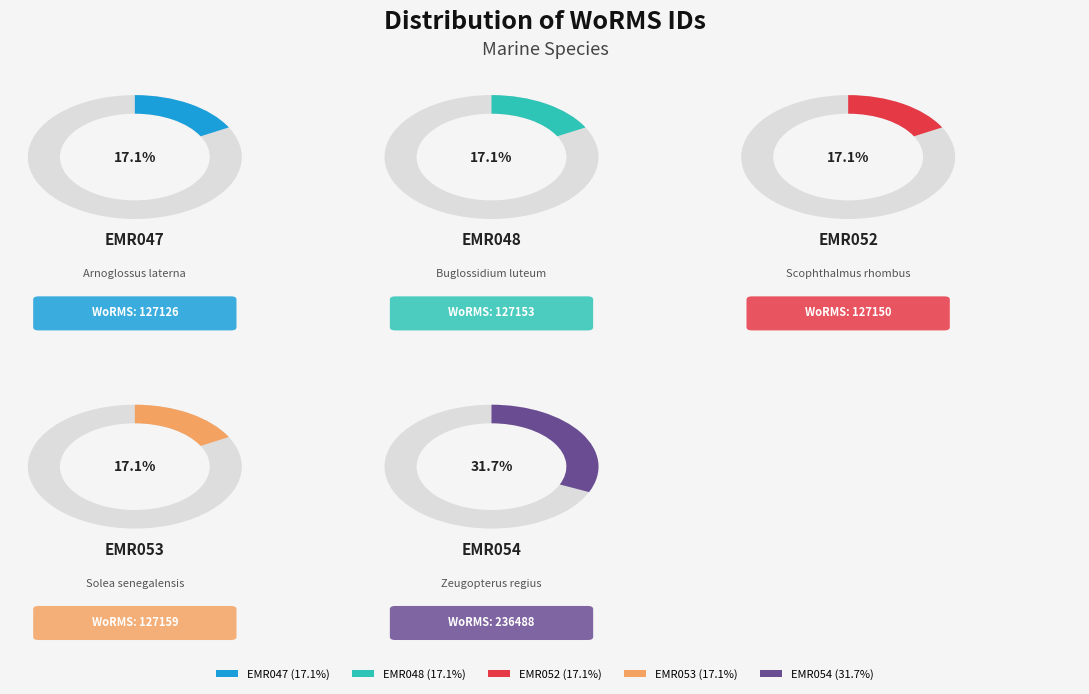

To the nearest percent, what is the combined percentage of EMR048 and EMR054?

49%